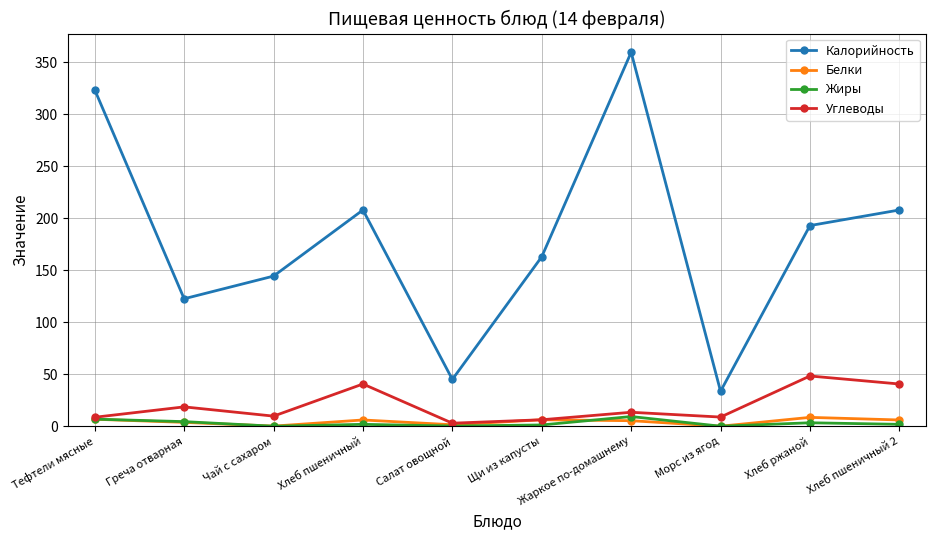

Does the chart display data point markers on the line(s)?

Yes